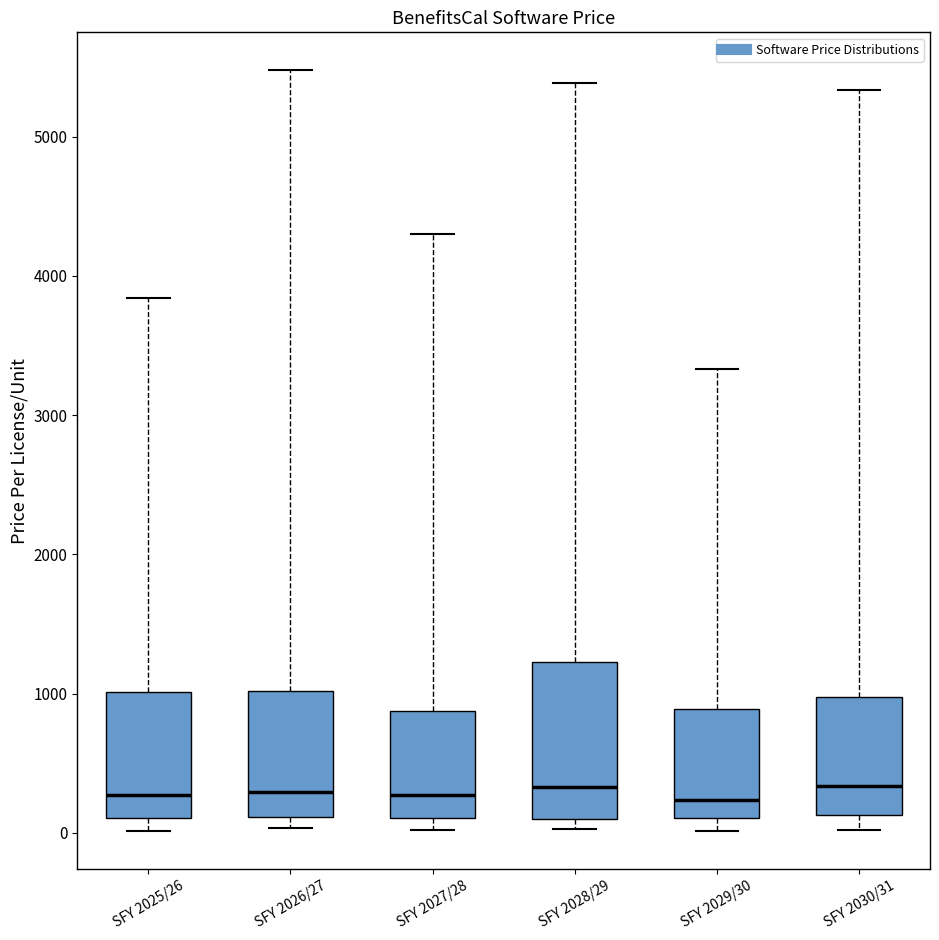

Where is the upper edge of the box for SFY 2025/26 on the y-axis? The values are not printed on the chart, so give them approximately, as read against the axis.

1000